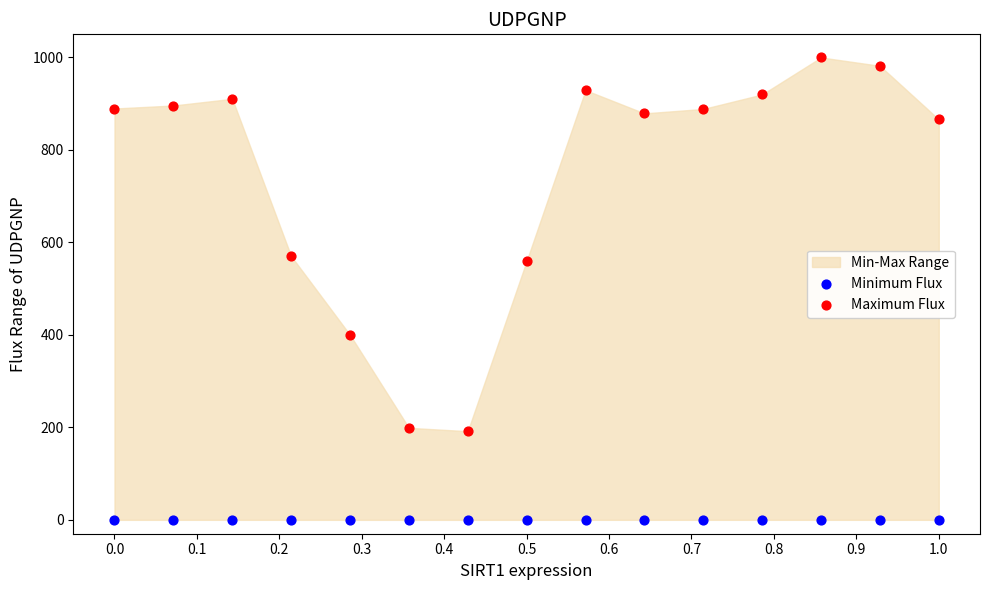

Across all data points, what is the range of Y values (max minus min)?

1000.0